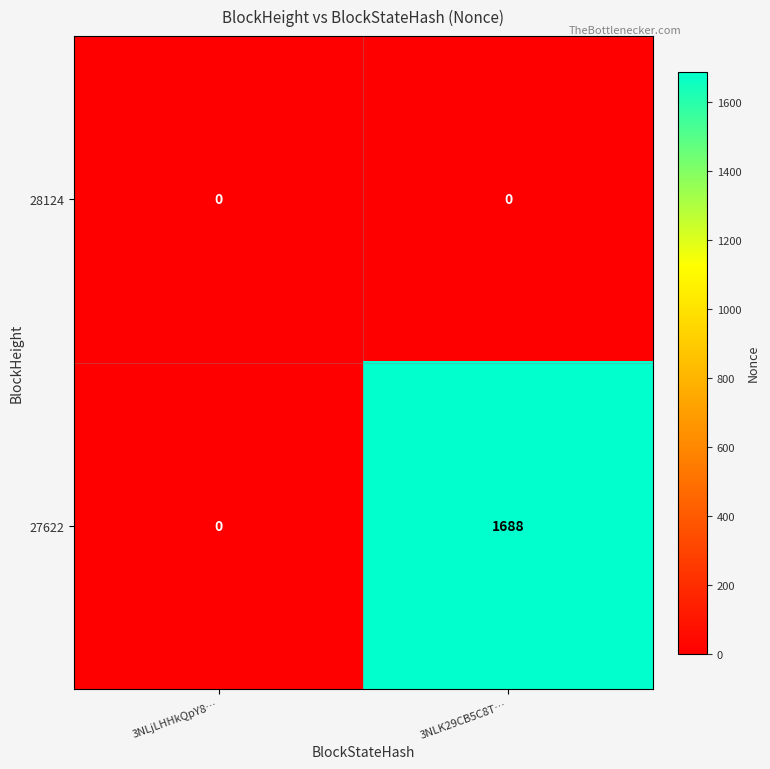

True or false: 27622 has a value of 971 at 3NLjLHHkQpY8….

False